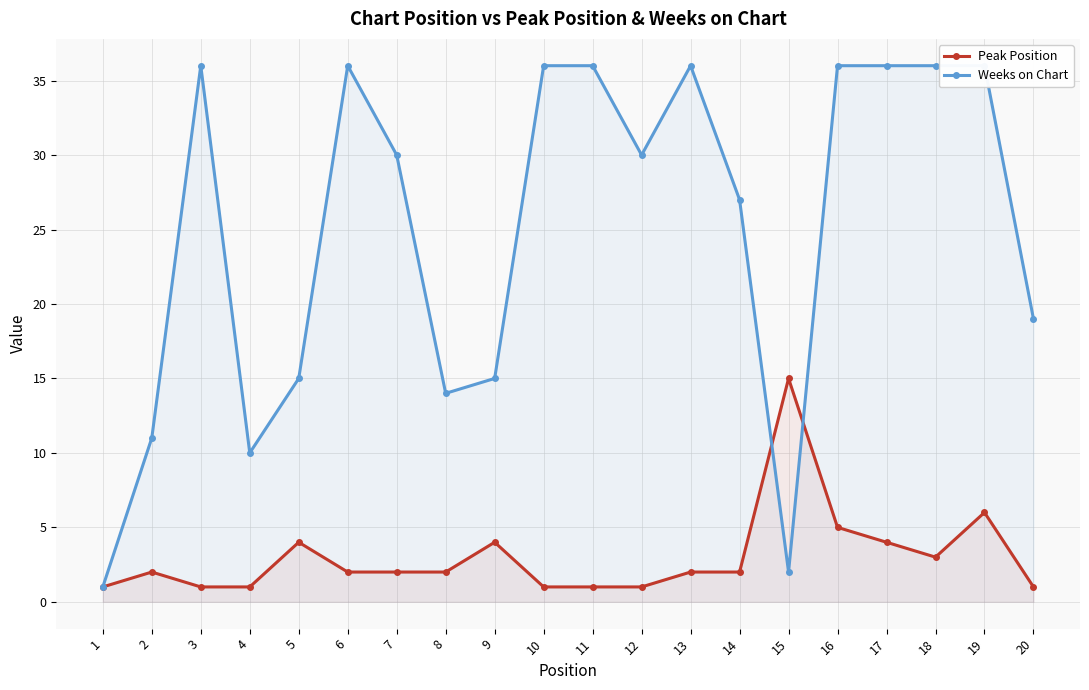

How many interior local peaks does the Peak Position series have?

5